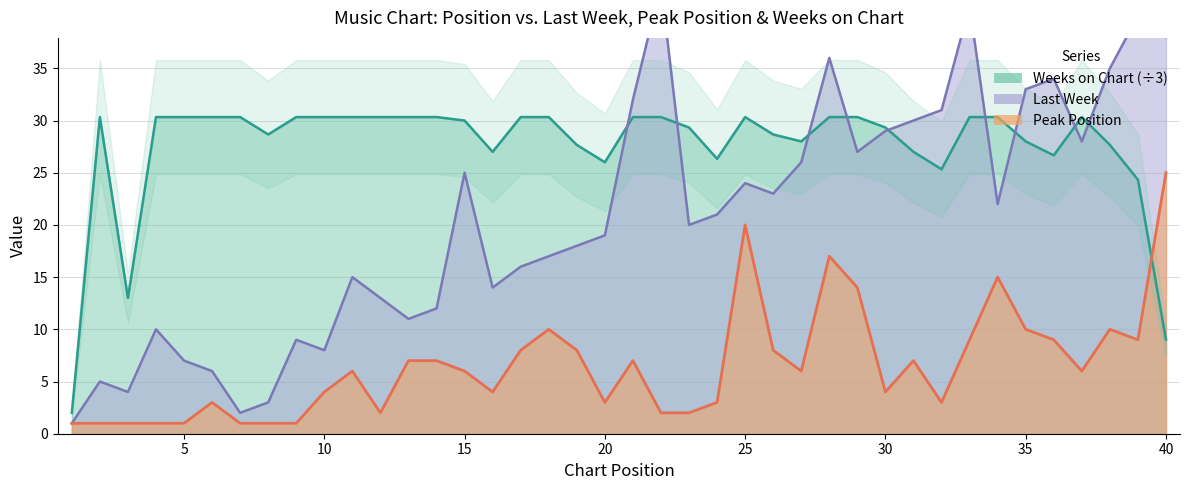

At 7, list the series in order from smallest to largest.

Peak Position, Last Week, Weeks on Chart